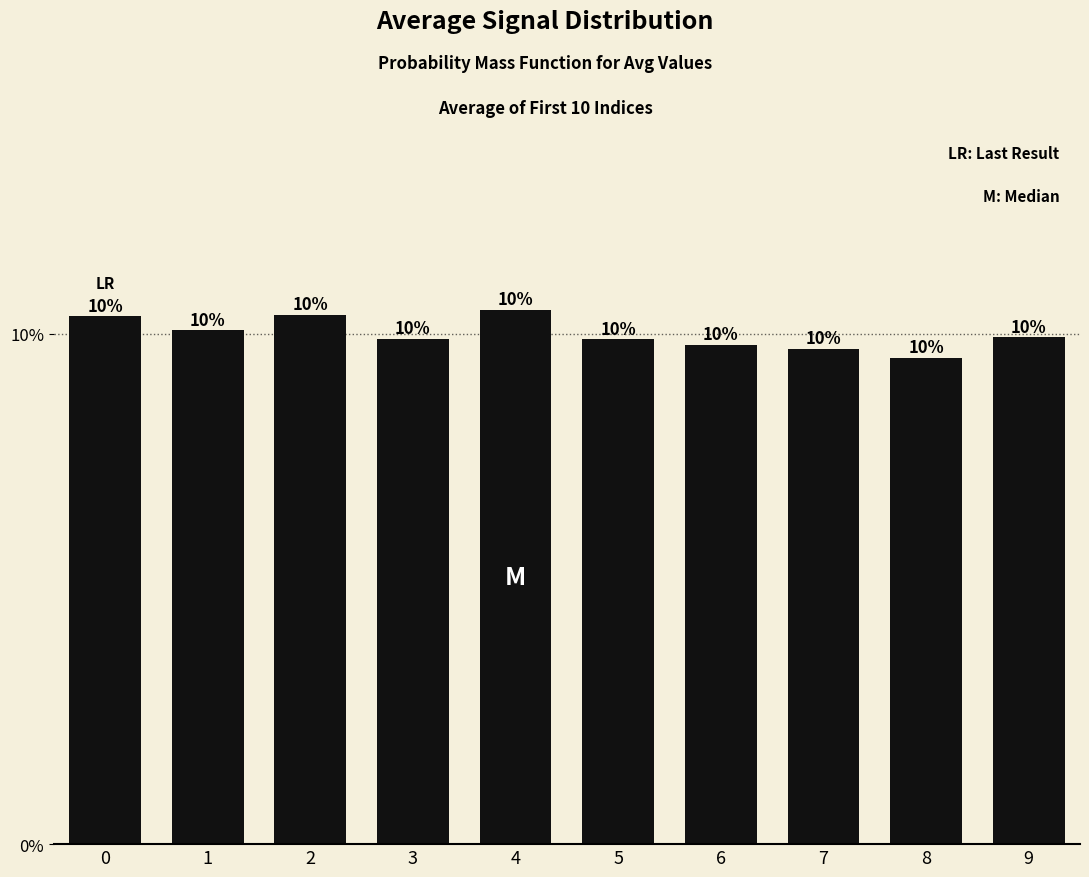

What is the minimum value shown in the chart?

0.1